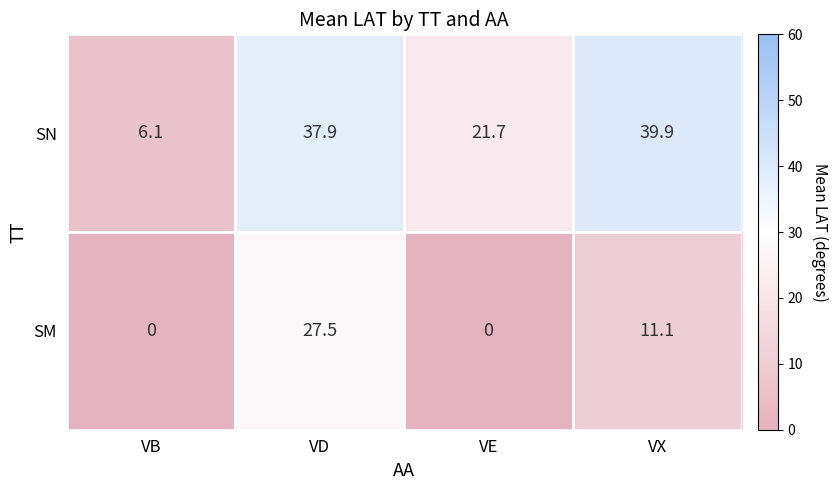

What is the sum of the SM values at VX and VD?

38.6